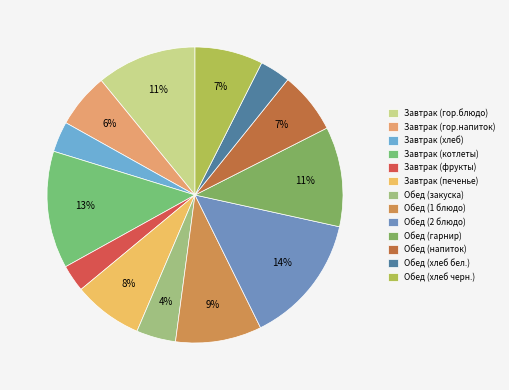

Is it true that Завтрак (фрукты) is 3% of the pie?

True